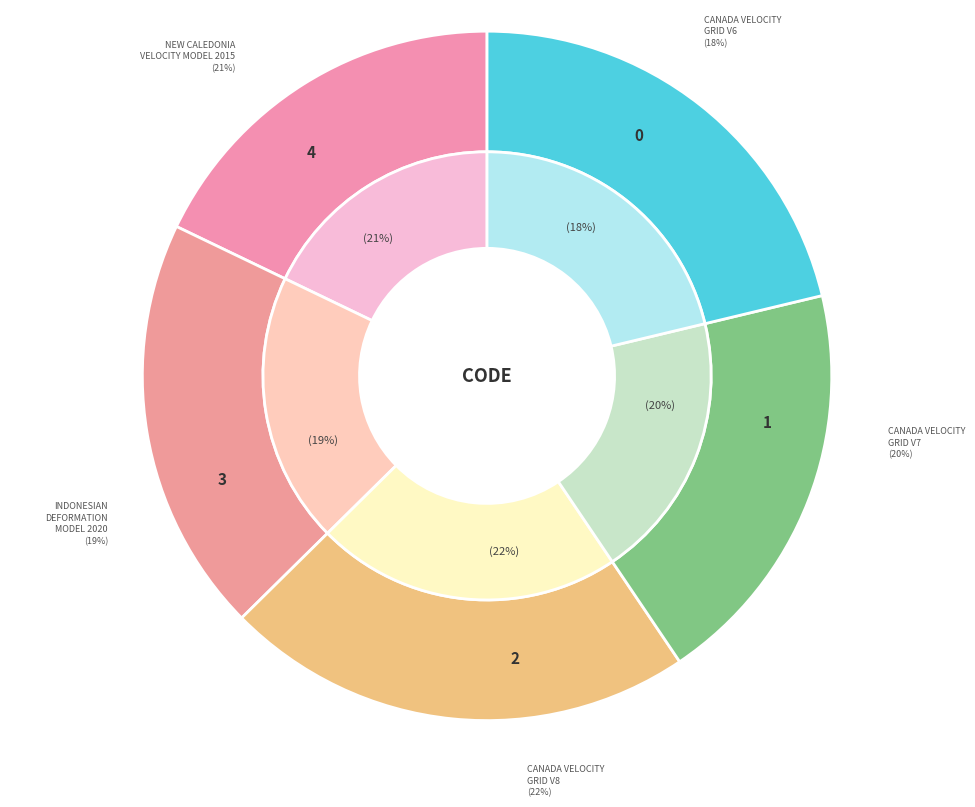

Which has a higher value, Canada velocity grid v7 or New Caledonia velocity model 2015?

New Caledonia velocity model 2015